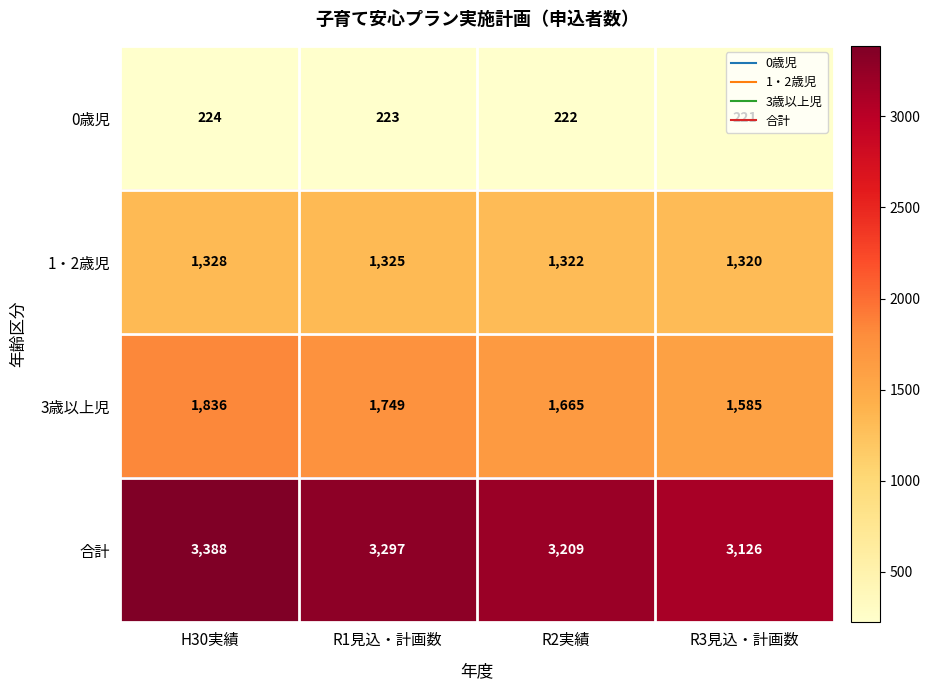

True or false: 合計 has a value of 3388 at H30実績.

True